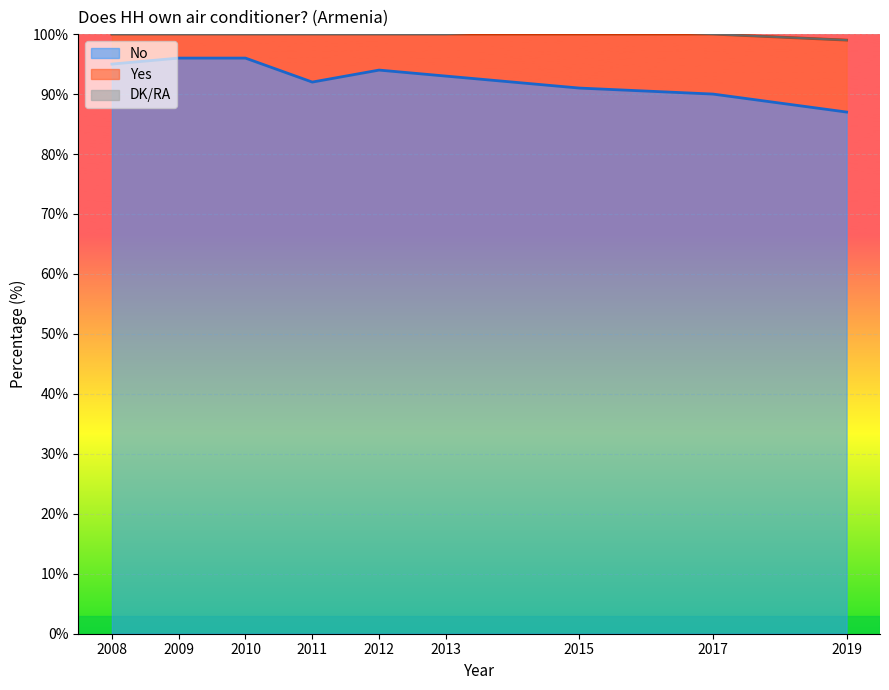

Rank the categories by Yes value from highest to lowest.

2019, 2017, 2015, 2011, 2013, 2012, 2008, 2009, 2010